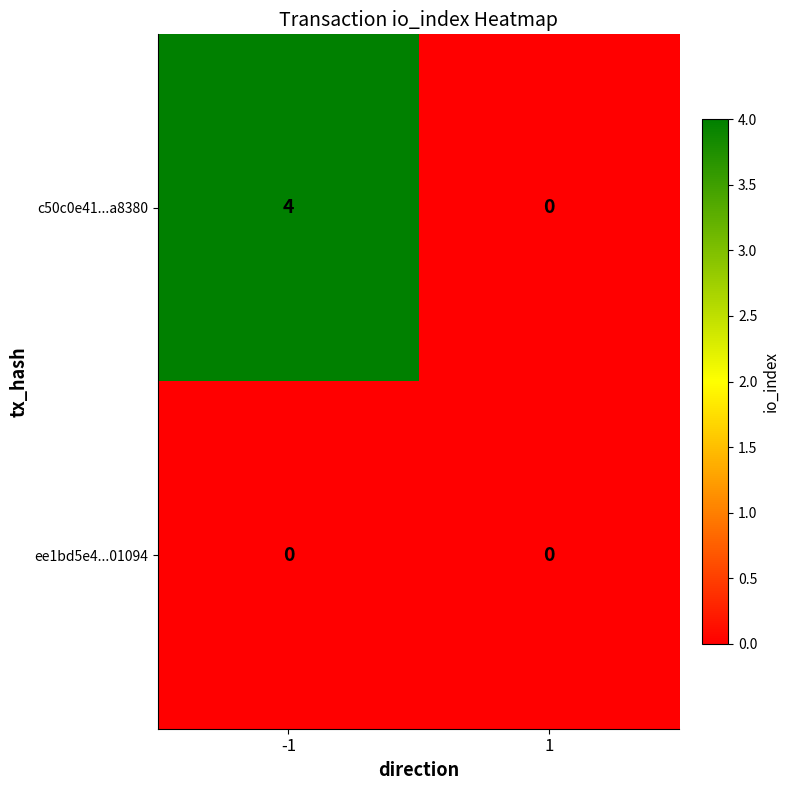

What is the difference between the highest and lowest values at -1?

4